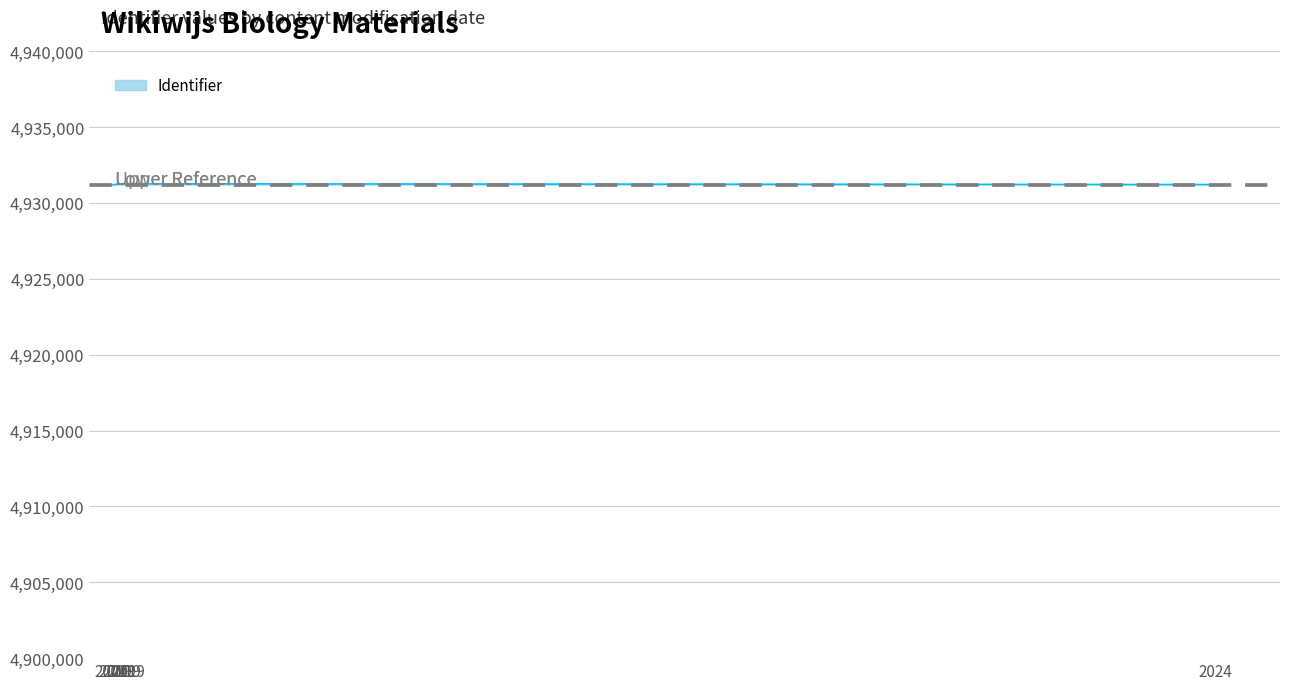

How many lines are shown in the chart?

1